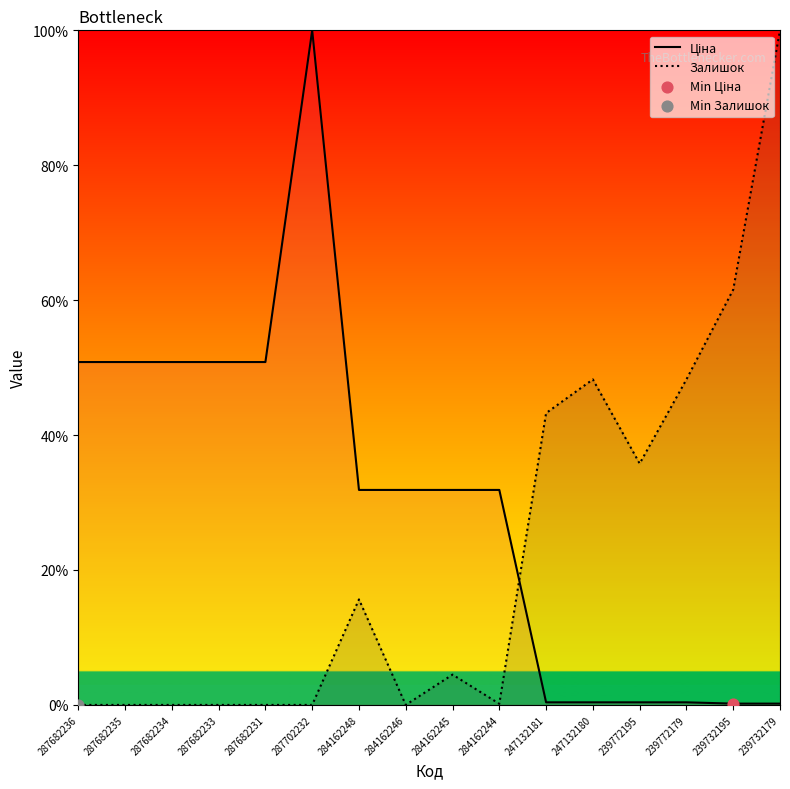

Which series has the largest Y range (max minus min)?

Залишок